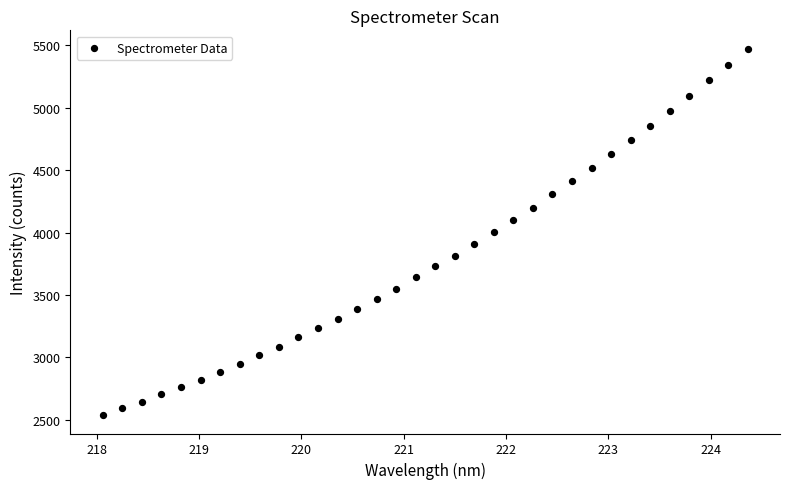

What is the range of Y values (max minus min)?

2936.8